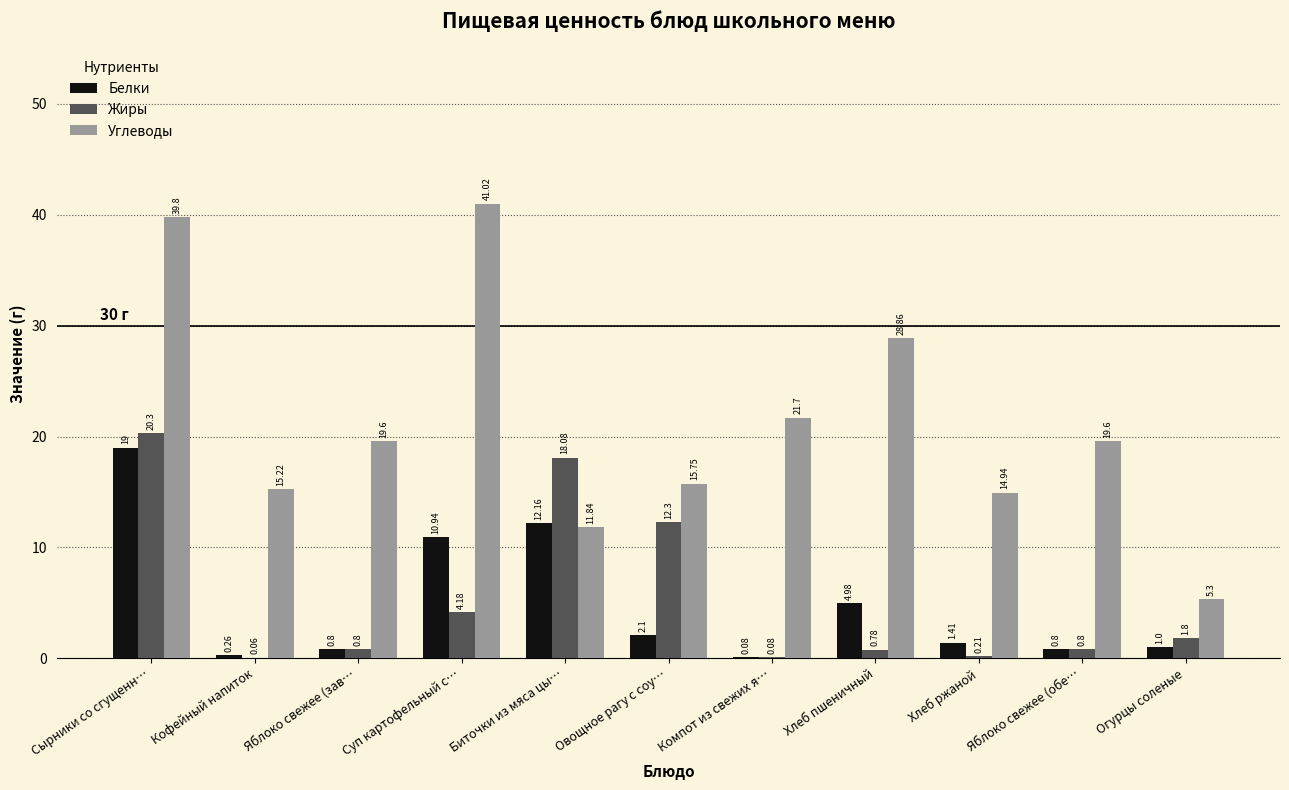

At which category does the chart reach its peak across all series?

Суп картофельный с…